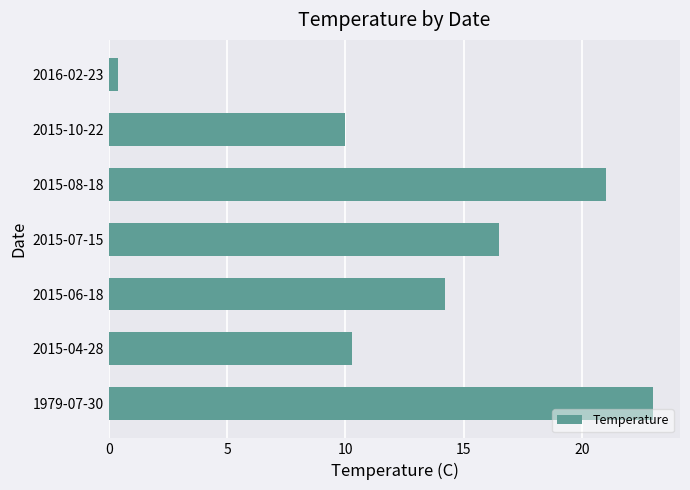

List the labels in order of value, largest first.

1979-07-30, 2015-08-18, 2015-07-15, 2015-06-18, 2015-04-28, 2015-10-22, 2016-02-23